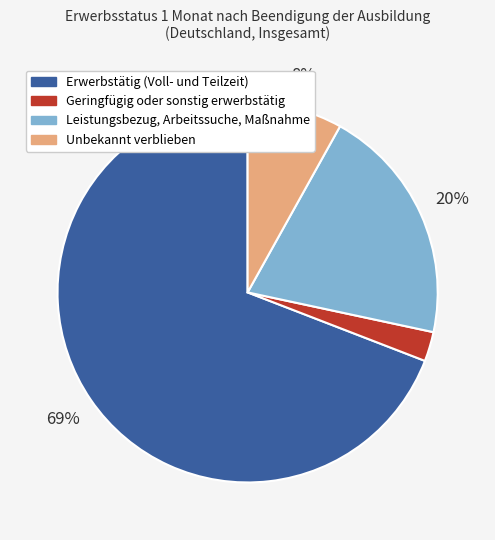

To the nearest percent, what is the difference between the Erwerbstätig (Voll- und Teilzeit) and Leistungsbezug, Arbeitssuche, Maßnahme slice percentages?

49%